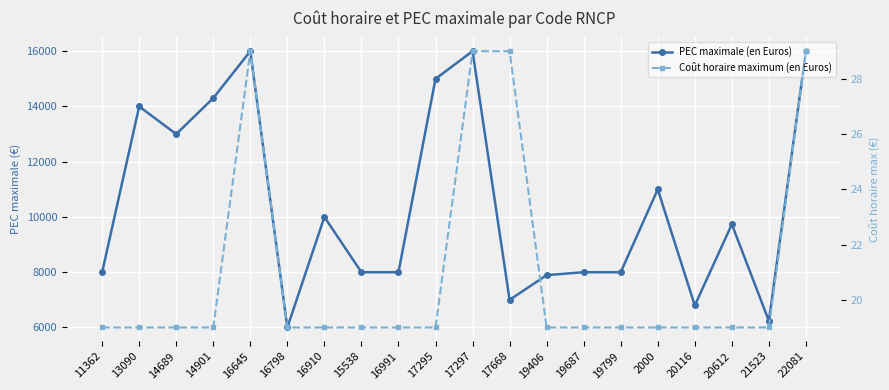

What value does the PEC maximale (en Euros) series have at 17297?

16000.0